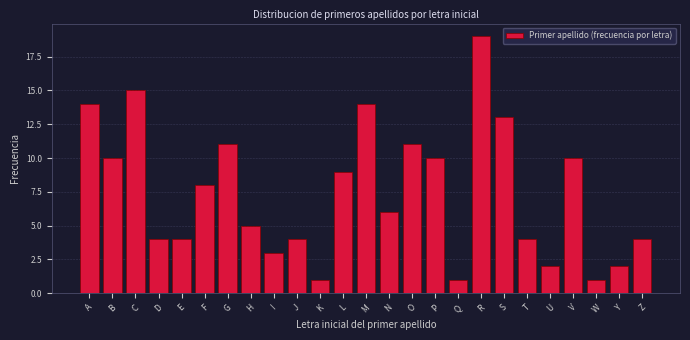

Reading left to right, transcribe all the data shown in this chart.

14	10	15	4	4	8	11	5	3	4	1	9	14	6	11	10	1	19	13	4	2	10	1	2	4